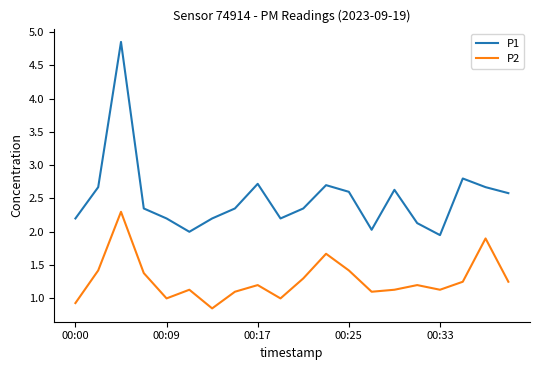

Which series has the largest total across all categories?

P1